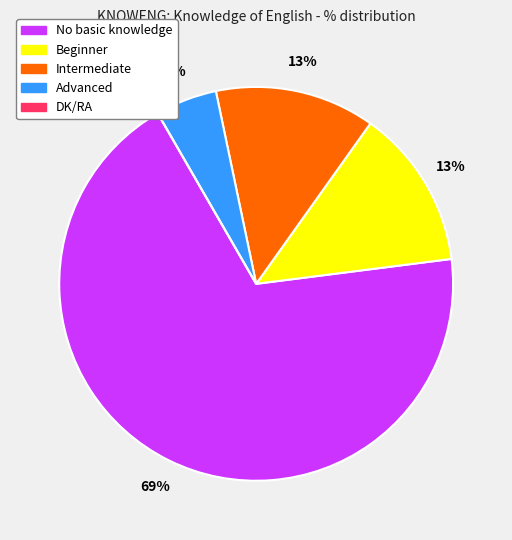

What percentage is the No basic knowledge slice, to the nearest percent?

69%